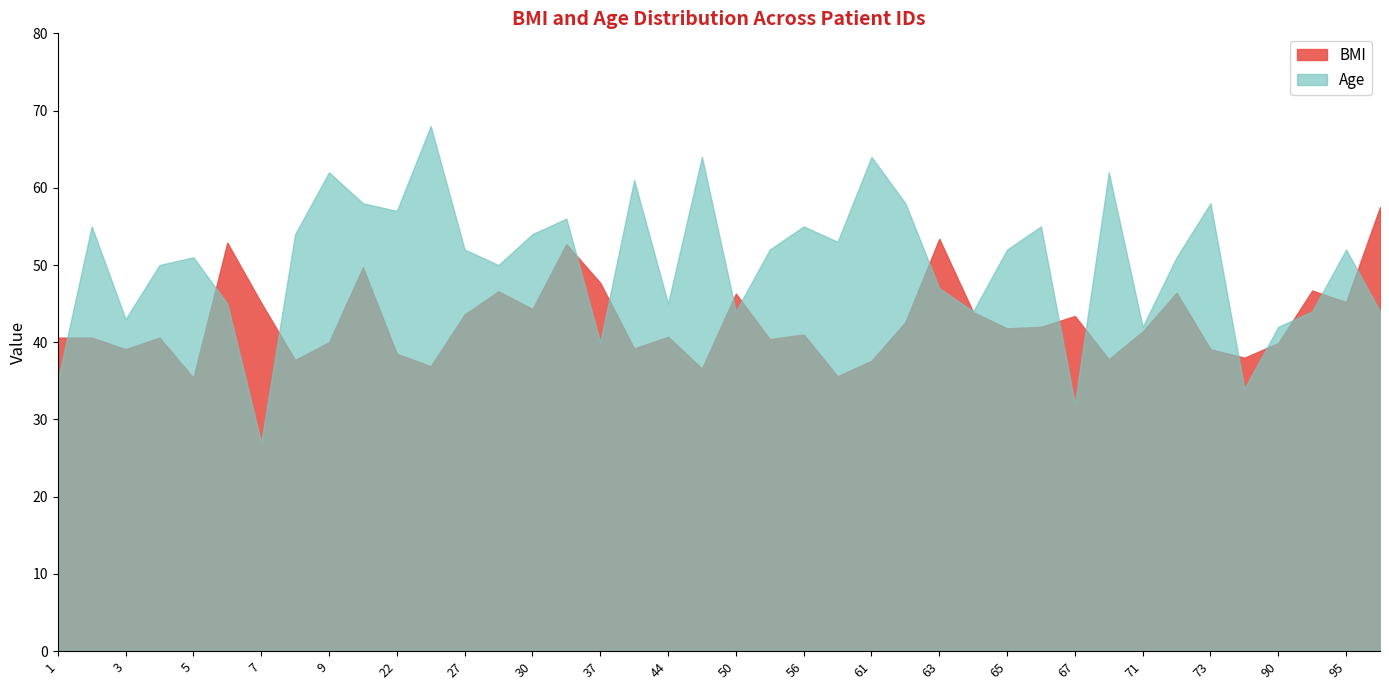

Which series has the largest range (max minus min)?

Age